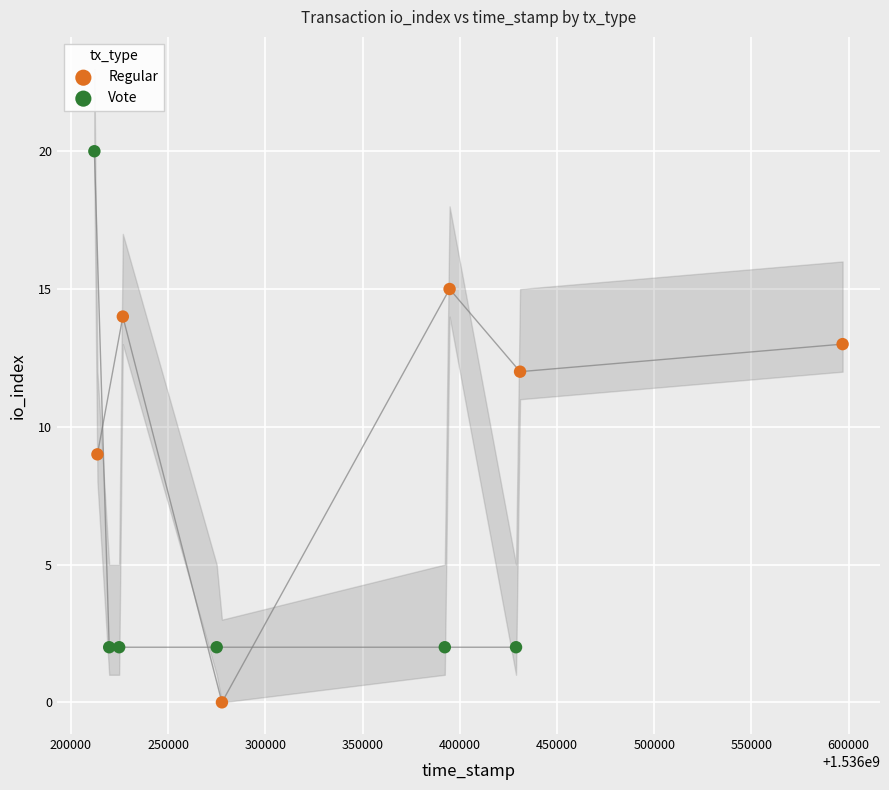

Which series reaches the minimum Y coordinate?

Regular